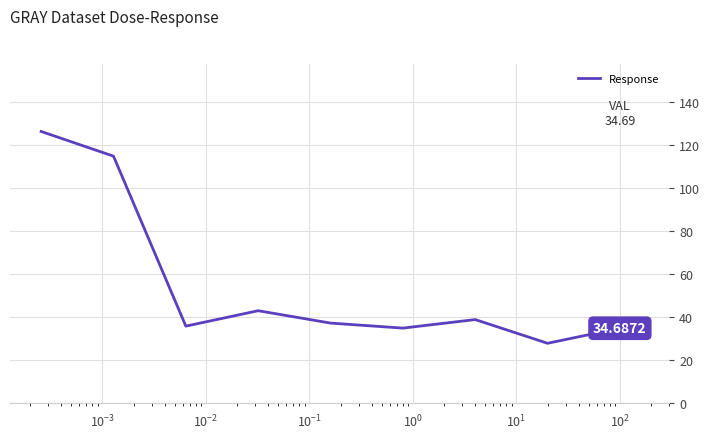

How many lines are shown in the chart?

1